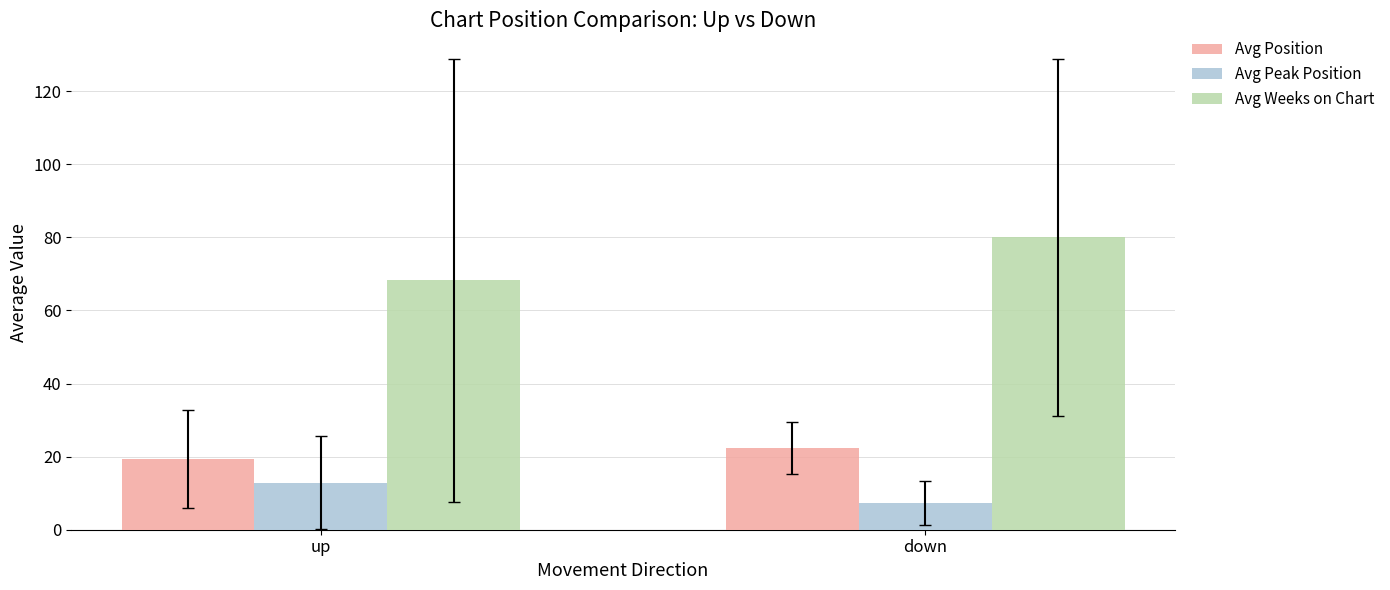

What is the difference between the maximum and minimum values in the Avg Weeks on Chart series?

11.8